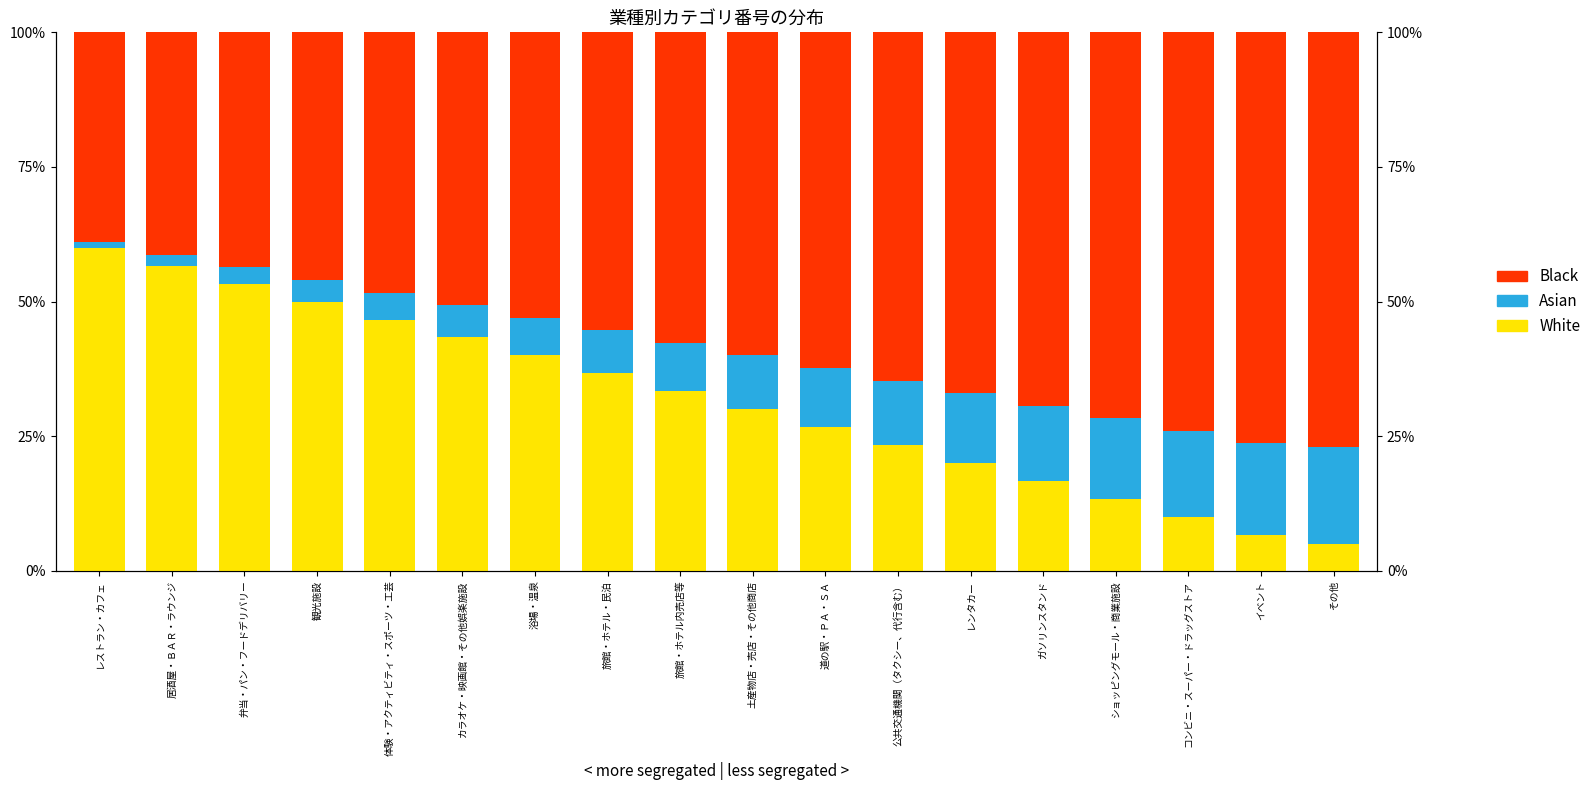

Reading right to left, transcribe all the data shown in this chart.

White: その他=5.0	イベント=6.7	コンビニ・スーパー・ドラッグストア=10.0	ショッピングモール・商業施設=13.3	ガソリンスタンド=16.7	レンタカー=20.0	公共交通機関（タクシー、代行含む）=23.3	道の駅・ＰＡ・ＳＡ=26.7	土産物店・売店・その他商店=30.0	旅館・ホテル内売店等=33.3	旅館・ホテル・民泊=36.7	浴場・温泉=40.0	カラオケ・映画館・その他娯楽施設=43.3	体験・アクティビティ・スポーツ・工芸=46.7	観光施設=50.0	弁当・パン・フードデリバリー=53.3	居酒屋・ＢＡＲ・ラウンジ=56.7	レストラン・カフェ=60.0
Asian: その他=18.0	イベント=17.0	コンビニ・スーパー・ドラッグストア=16.0	ショッピングモール・商業施設=15.0	ガソリンスタンド=14.0	レンタカー=13.0	公共交通機関（タクシー、代行含む）=12.0	道の駅・ＰＡ・ＳＡ=11.0	土産物店・売店・その他商店=10.0	旅館・ホテル内売店等=9.0	旅館・ホテル・民泊=8.0	浴場・温泉=7.0	カラオケ・映画館・その他娯楽施設=6.0	体験・アクティビティ・スポーツ・工芸=5.0	観光施設=4.0	弁当・パン・フードデリバリー=3.0	居酒屋・ＢＡＲ・ラウンジ=2.0	レストラン・カフェ=1.0
Black: その他=77.0	イベント=76.3	コンビニ・スーパー・ドラッグストア=74.0	ショッピングモール・商業施設=71.7	ガソリンスタンド=69.3	レンタカー=67.0	公共交通機関（タクシー、代行含む）=64.7	道の駅・ＰＡ・ＳＡ=62.3	土産物店・売店・その他商店=60.0	旅館・ホテル内売店等=57.7	旅館・ホテル・民泊=55.3	浴場・温泉=53.0	カラオケ・映画館・その他娯楽施設=50.7	体験・アクティビティ・スポーツ・工芸=48.3	観光施設=46.0	弁当・パン・フードデリバリー=43.7	居酒屋・ＢＡＲ・ラウンジ=41.3	レストラン・カフェ=39.0